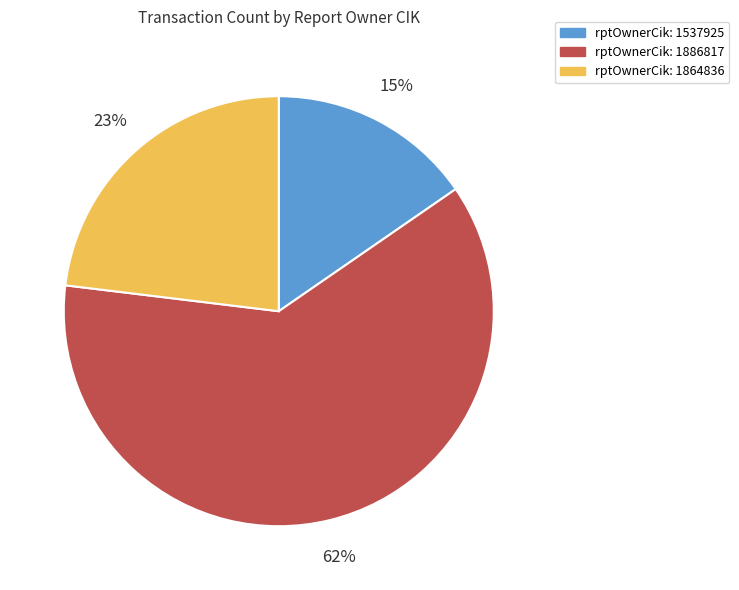

What is the majority slice?

rptOwnerCik: 1886817